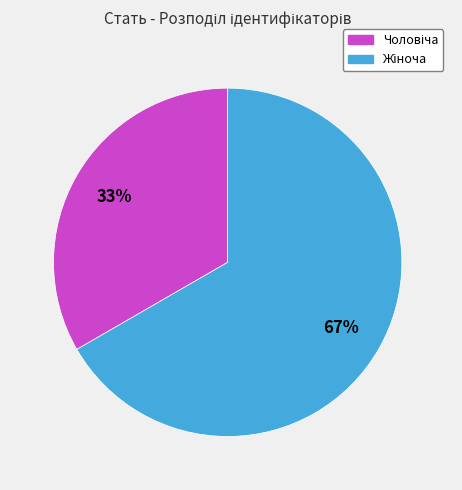

To the nearest percent, what is the average slice percentage?

50%